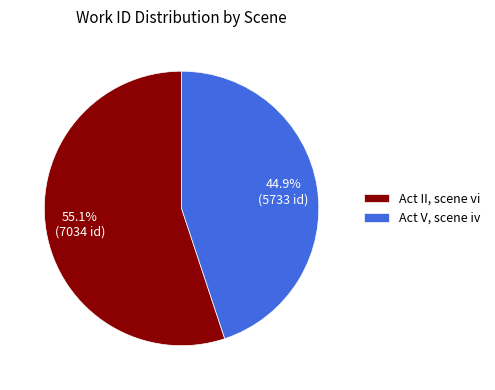

True or false: Act V, scene iv accounts for 52% of the total.

False